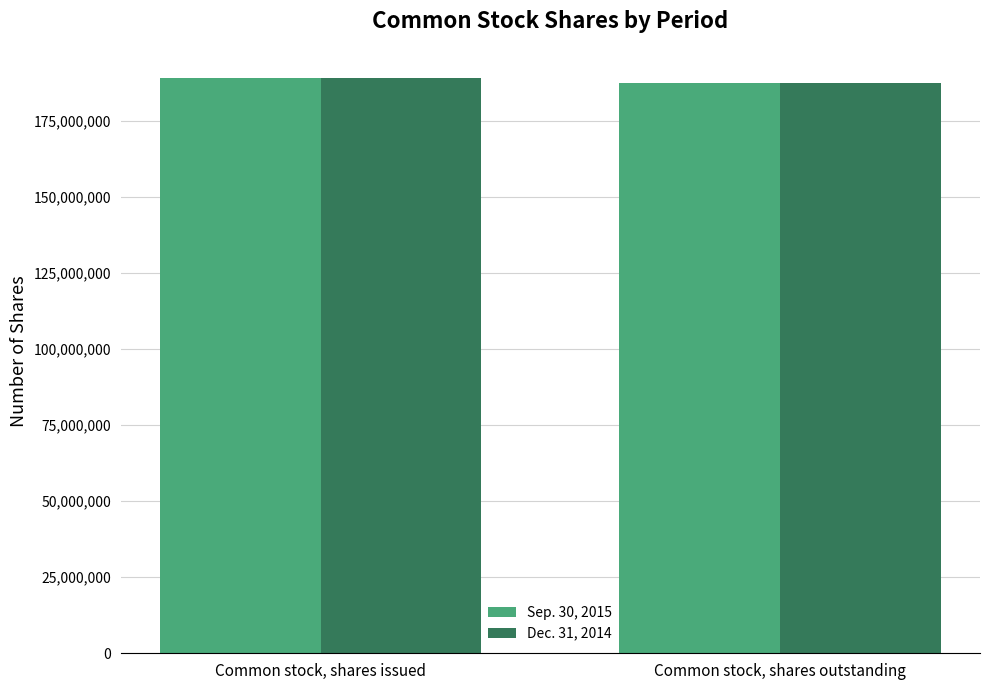

What is the sum of the Dec. 31, 2014 values at Common stock, shares outstanding and Common stock, shares issued?

376483984